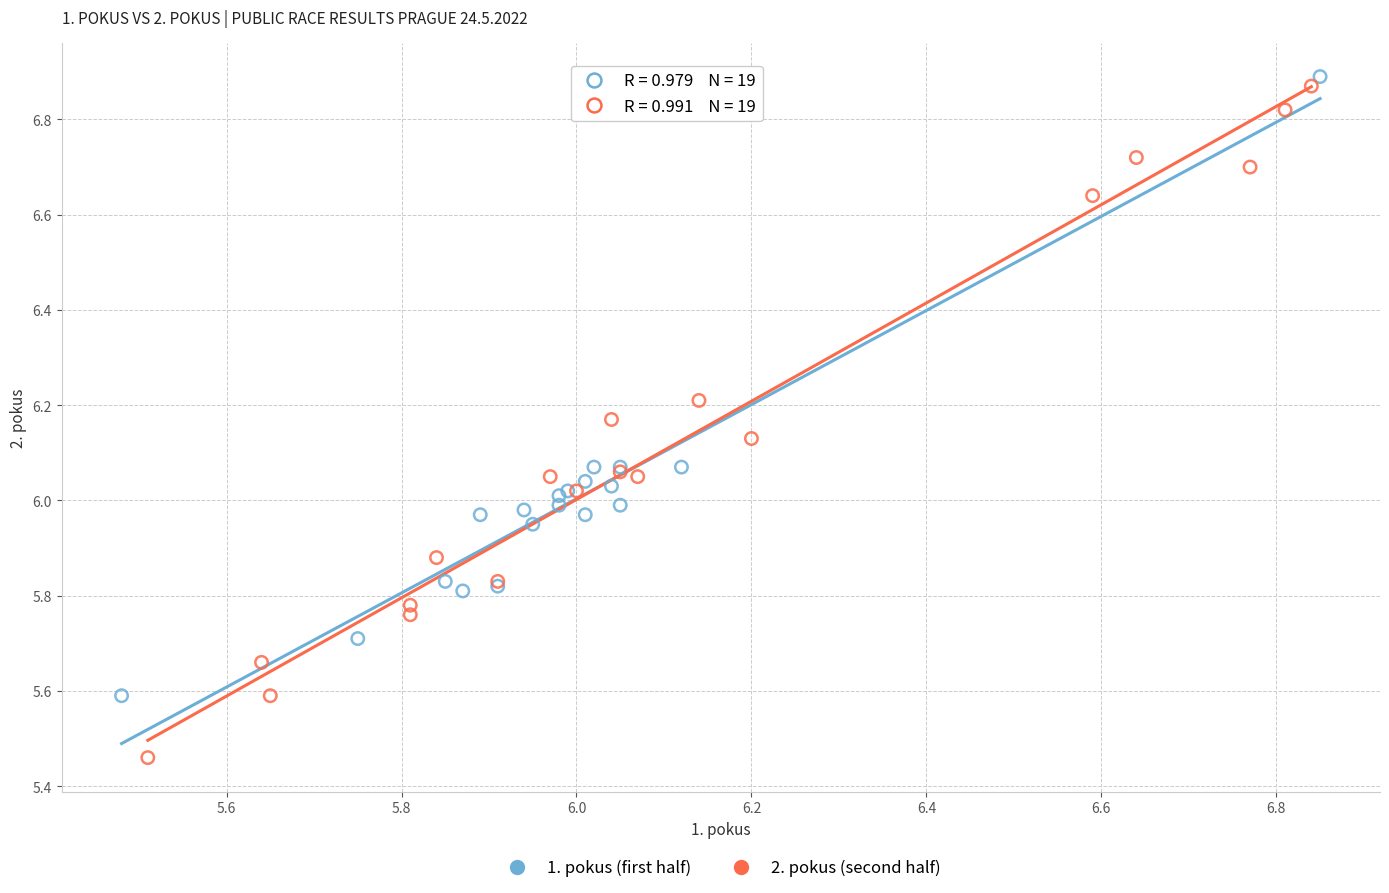

Which series has the largest Y range (max minus min)?

2. pokus (second half)